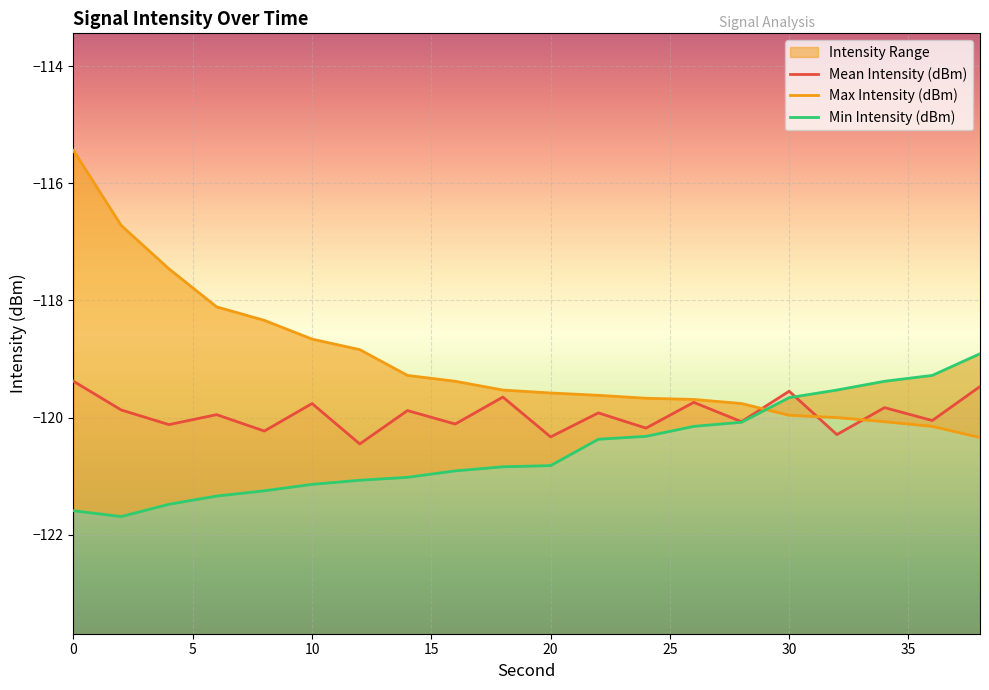

List the series in order of their peak value, lowest first.

Mean Intensity (dBm), Min Intensity (dBm), Max Intensity (dBm)